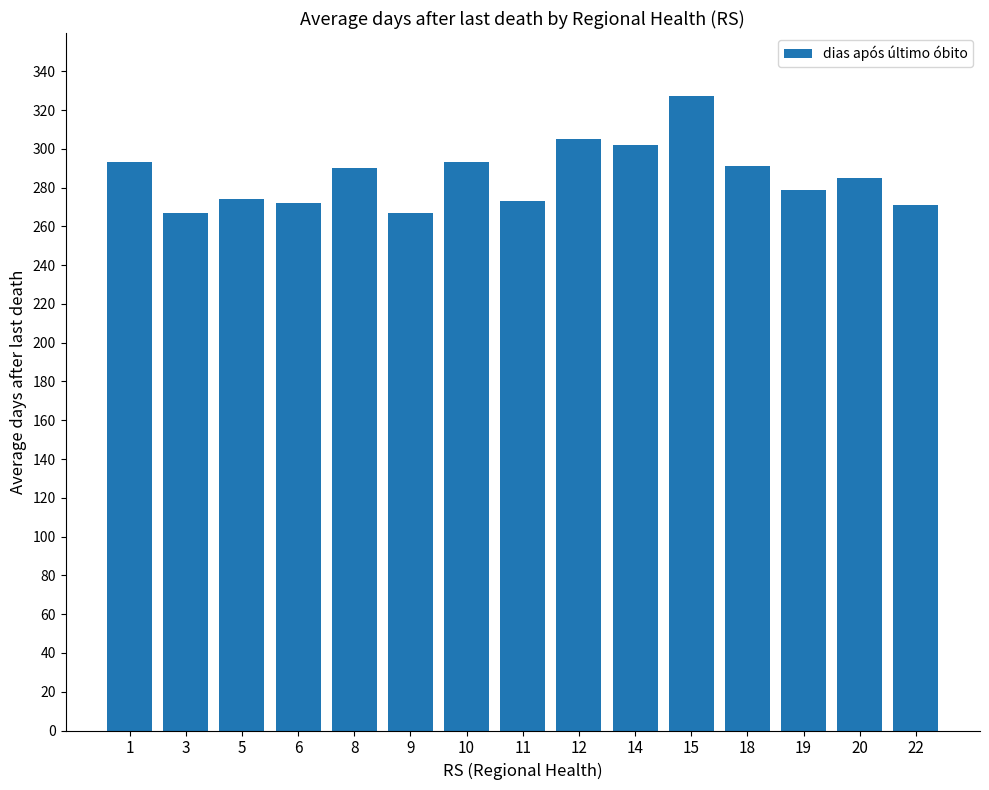

What is the difference between the values at 15 and 18?

36